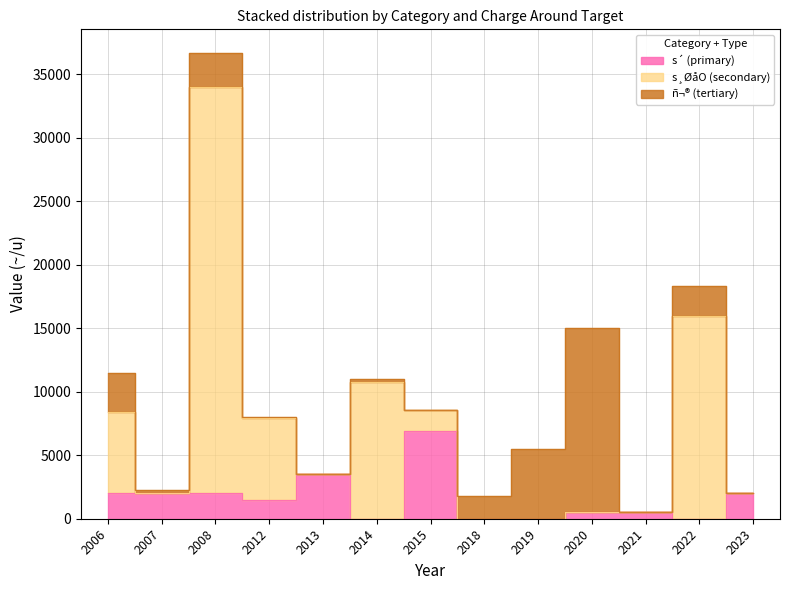

What is the total value across all series at 2021?

500